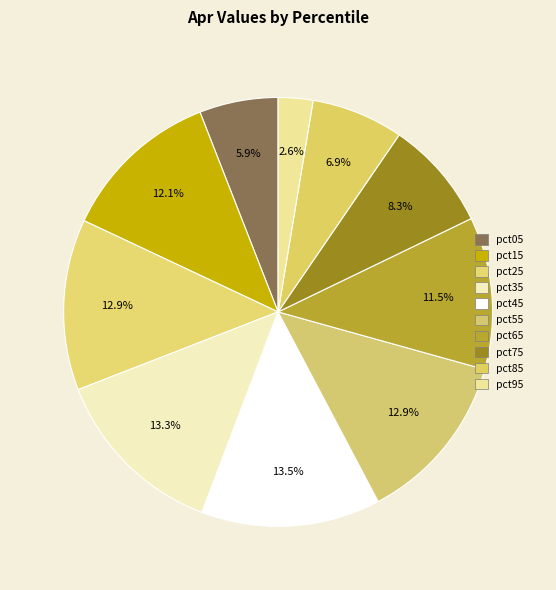

To the nearest percent, what is the combined percentage of pct75 and pct05?

14%